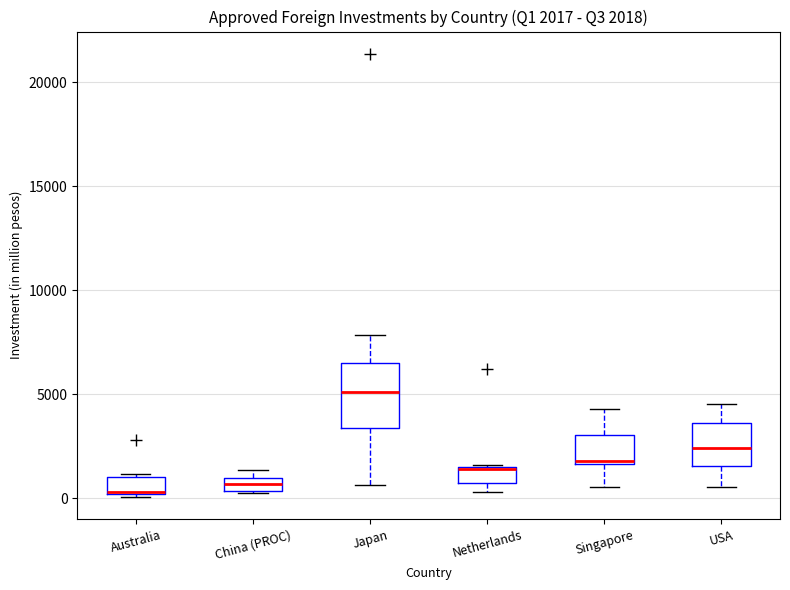

Comparing the boxes themselves (not the whiskers), which one is the tallest?

Japan